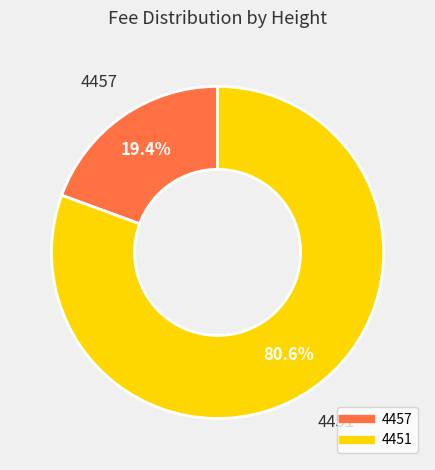

Is 4451 the majority of the pie?

Yes